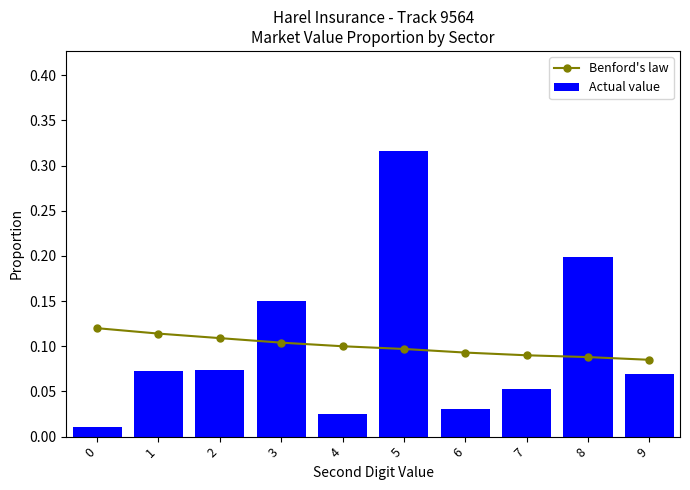

Count the number of data series in this chart.

2